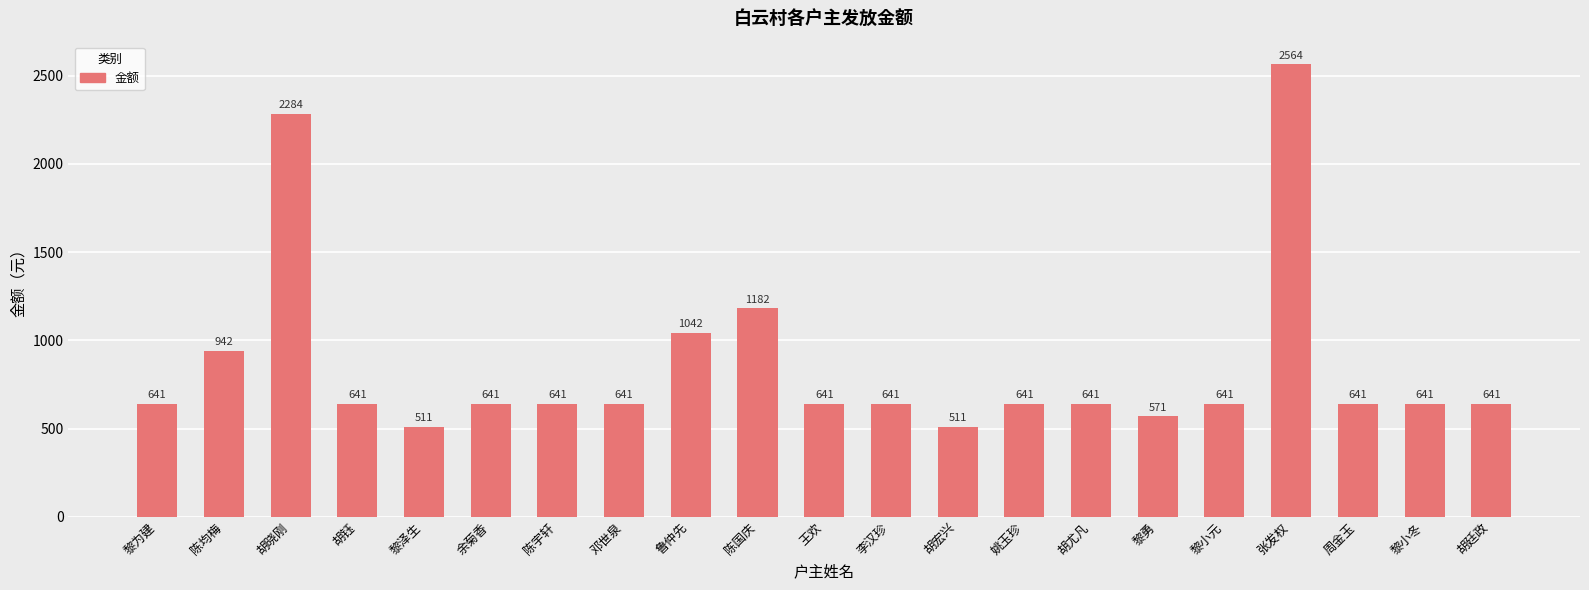

What is the greatest value displayed?

2564